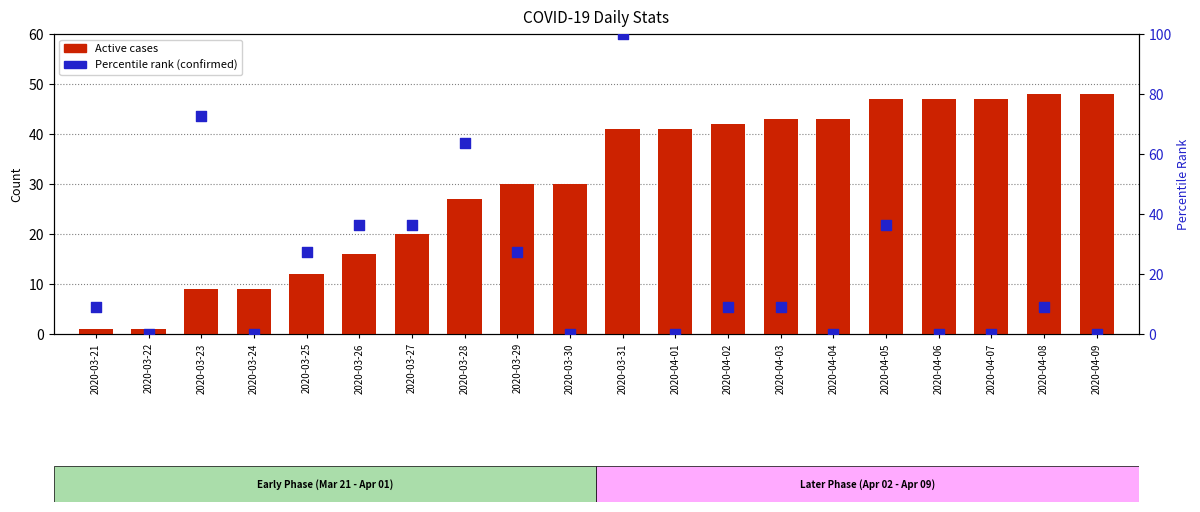

Which series has the largest total across all categories?

Active